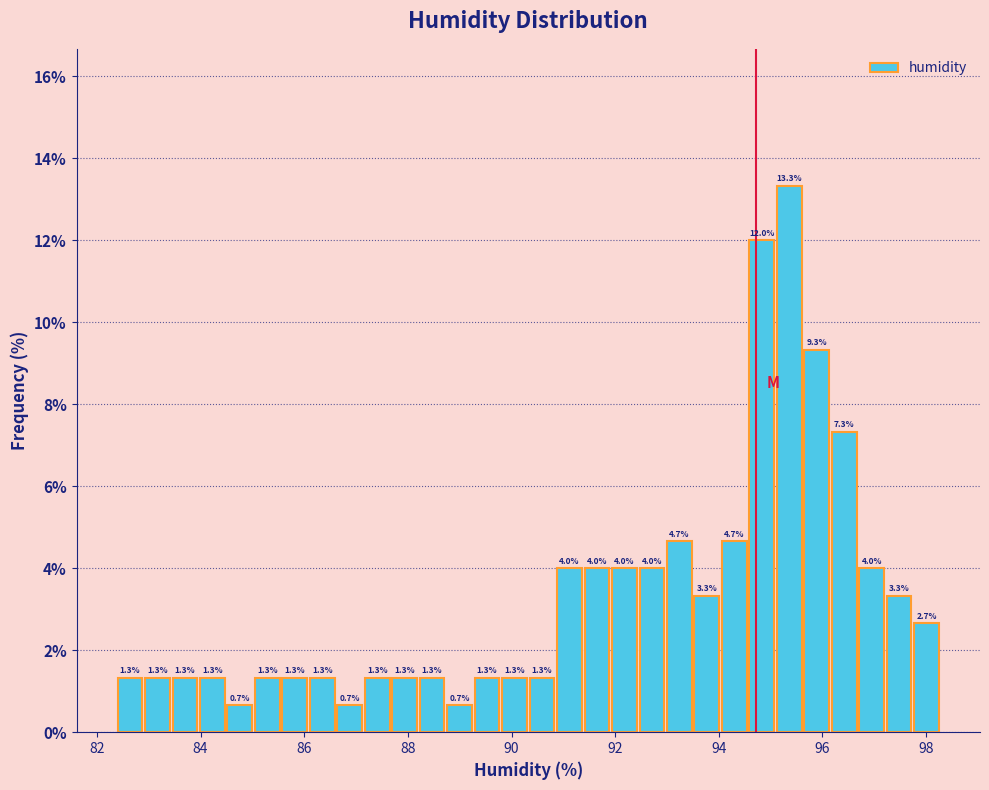

Read against the x-axis, roughly where is the centre of the tallest bar?

95.4